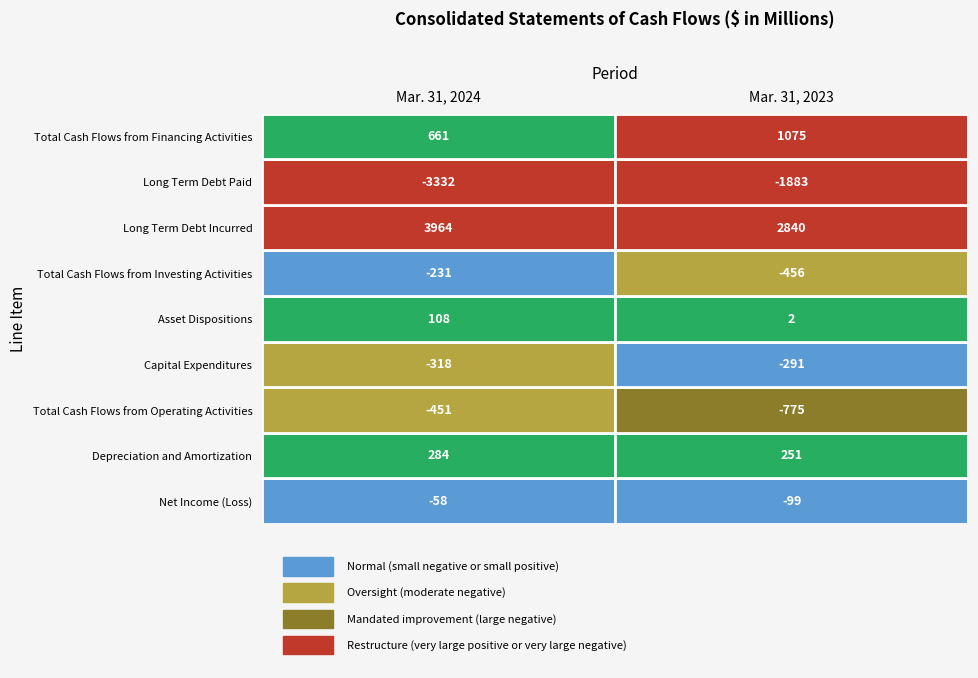

True or false: Total Cash Flows from Investing Activities has a value of -231 at 0.

True